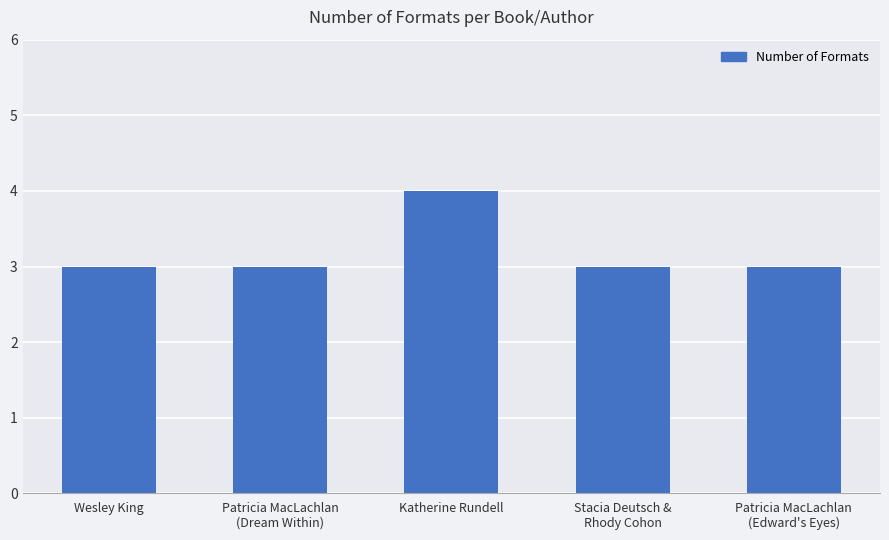

Read the value at Wesley King.

3